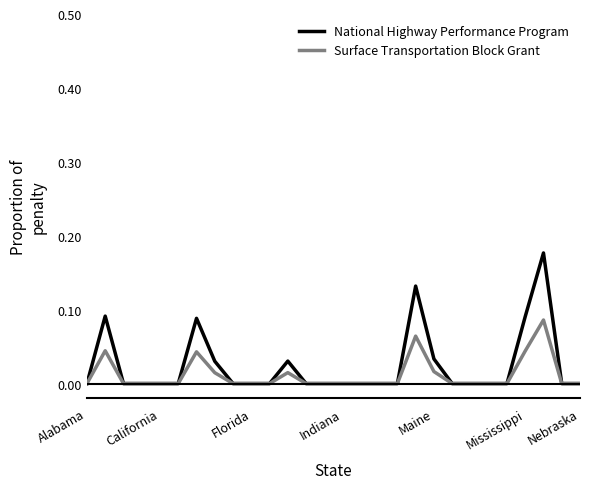

Rank the series by their maximum value, from lowest to highest.

Surface Transportation Block Grant, National Highway Performance Program